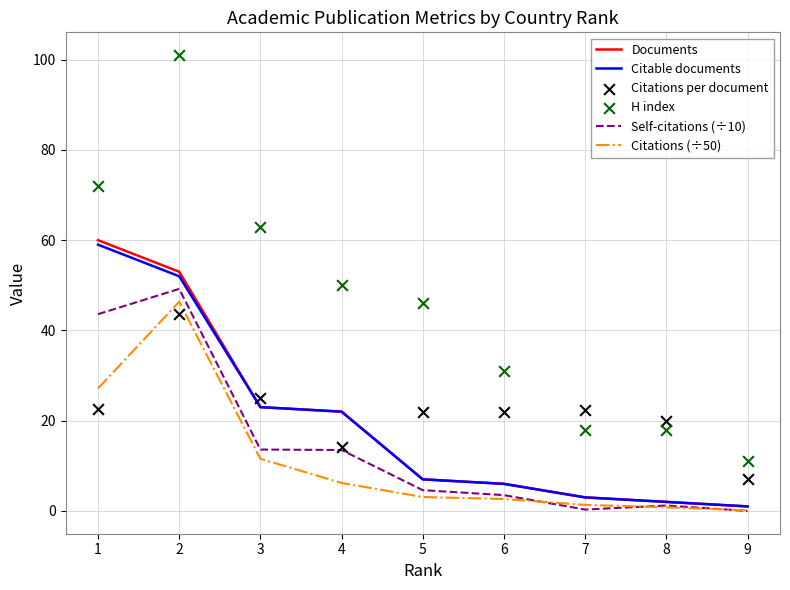

Which series has the largest total across all categories?

H index